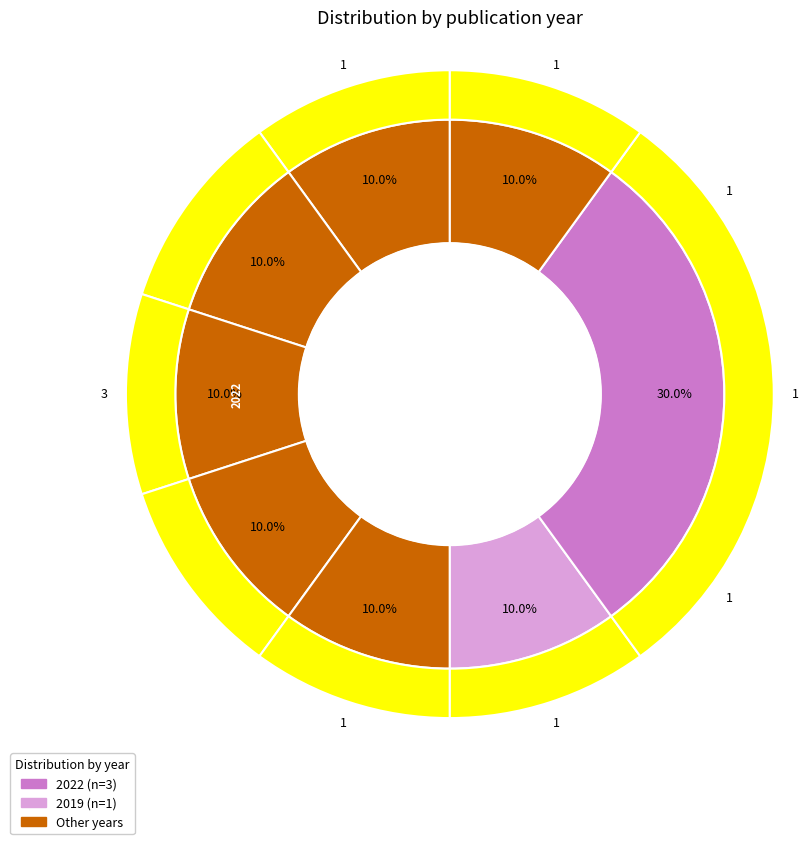

Is 2017 the majority of the pie?

No